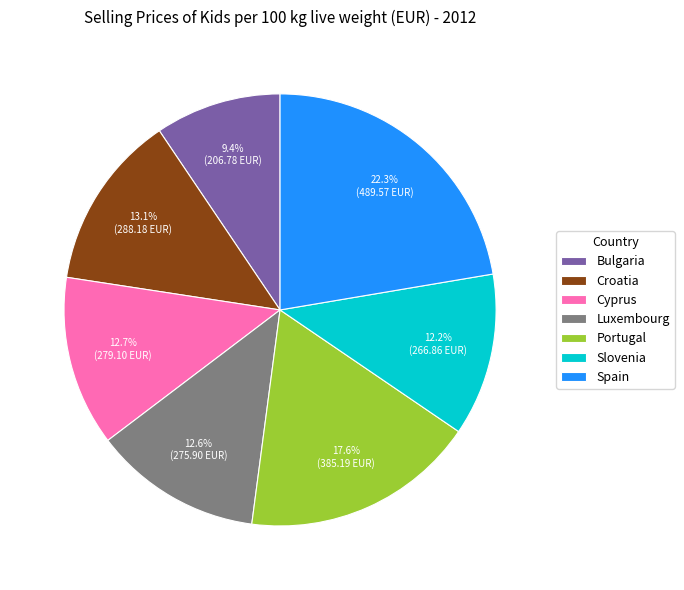

How many segments does this pie chart have?

7